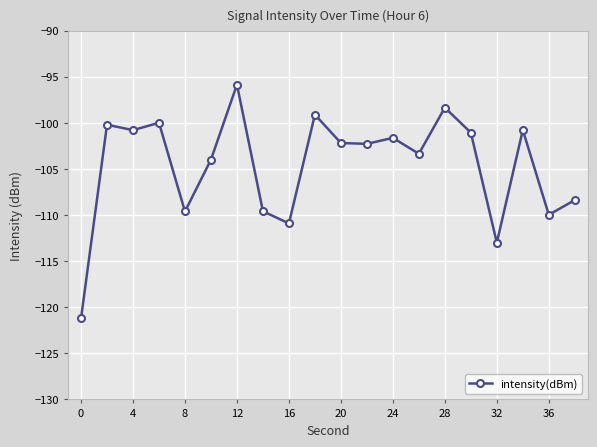

What is the difference between the maximum and minimum values?

25.4